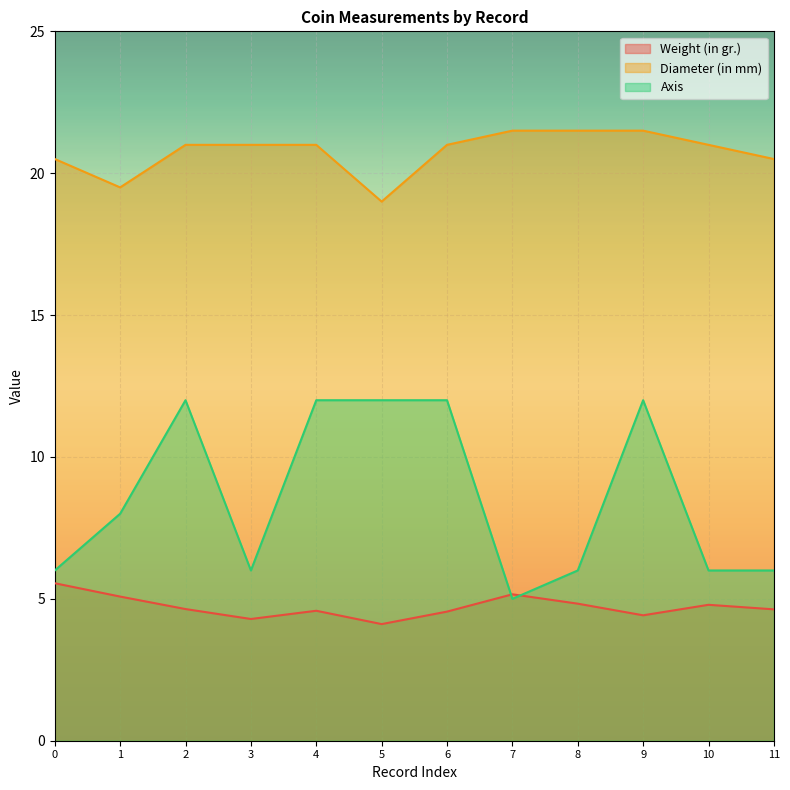

What is the maximum value for Axis?

12.0